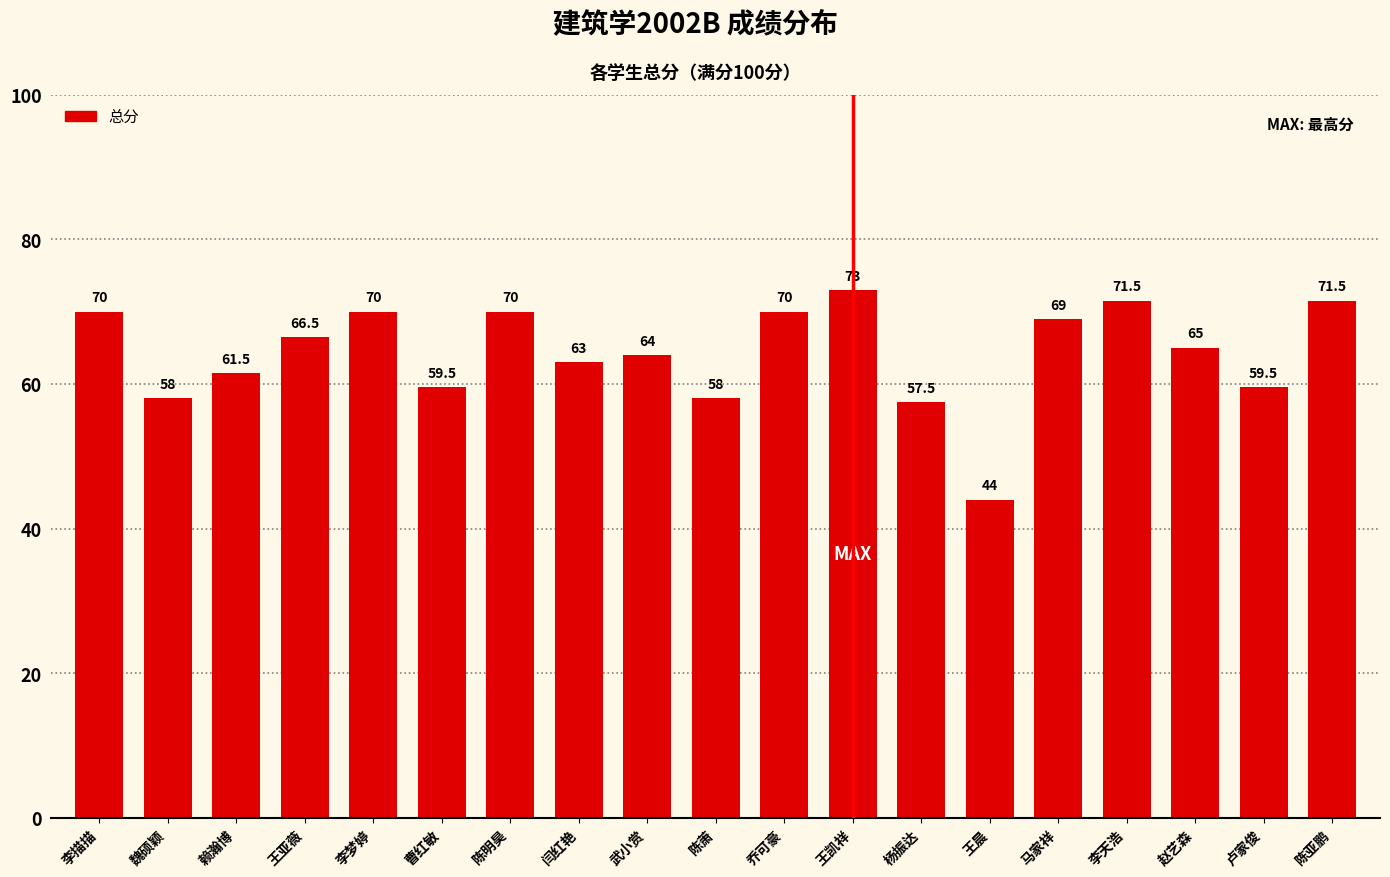

At which label does the data first exceed 65?

李描描